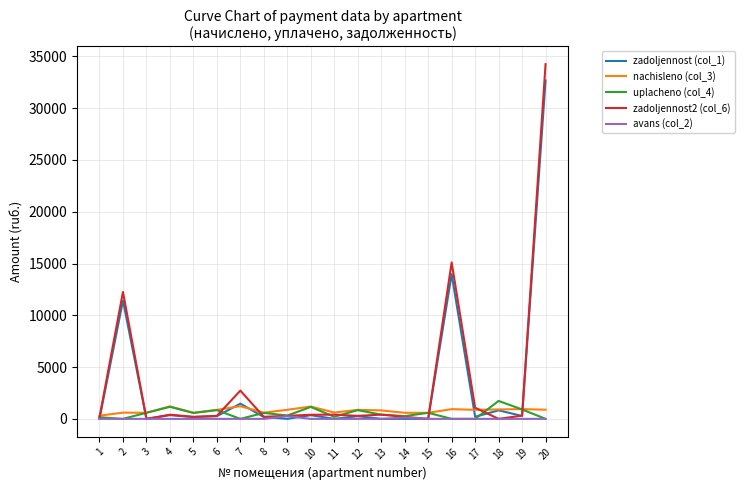

Which label corresponds to the largest value in the chart?

20